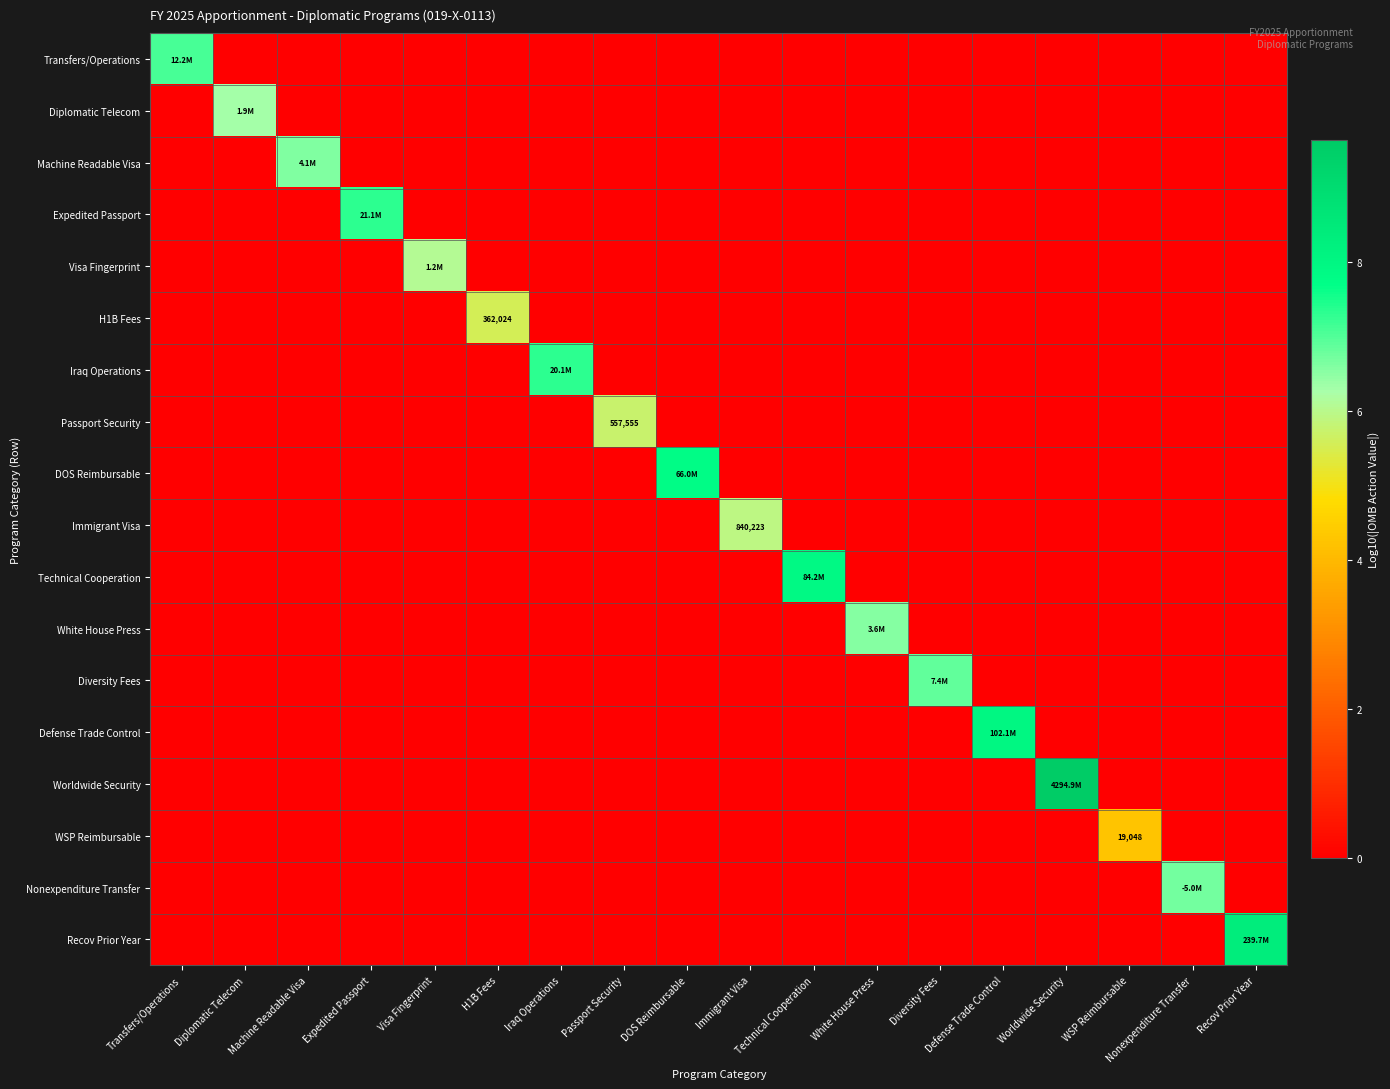

Rank the series by their maximum value, from lowest to highest.

WSP Reimbursable, H1B Fees, Passport Security, Immigrant Visa, Visa Fingerprint, Diplomatic Telecom, White House Press, Machine Readable Visa, Nonexpenditure Transfer, Diversity Fees, Transfers/Operations, Iraq Operations, Expedited Passport, DOS Reimbursable, Technical Cooperation, Defense Trade Control, Recov Prior Year, Worldwide Security